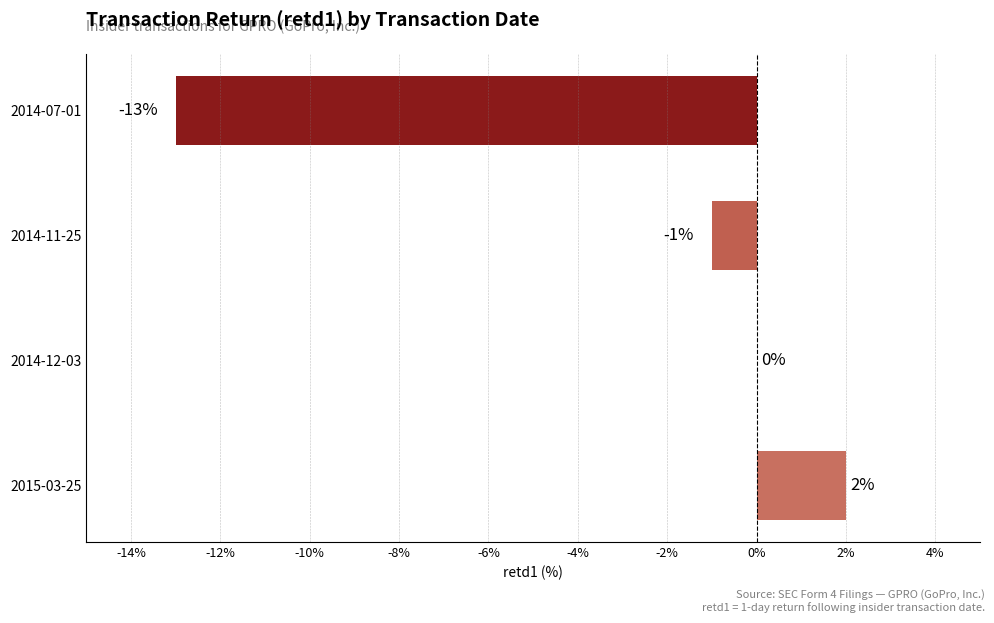

How many data points does each series have?

4